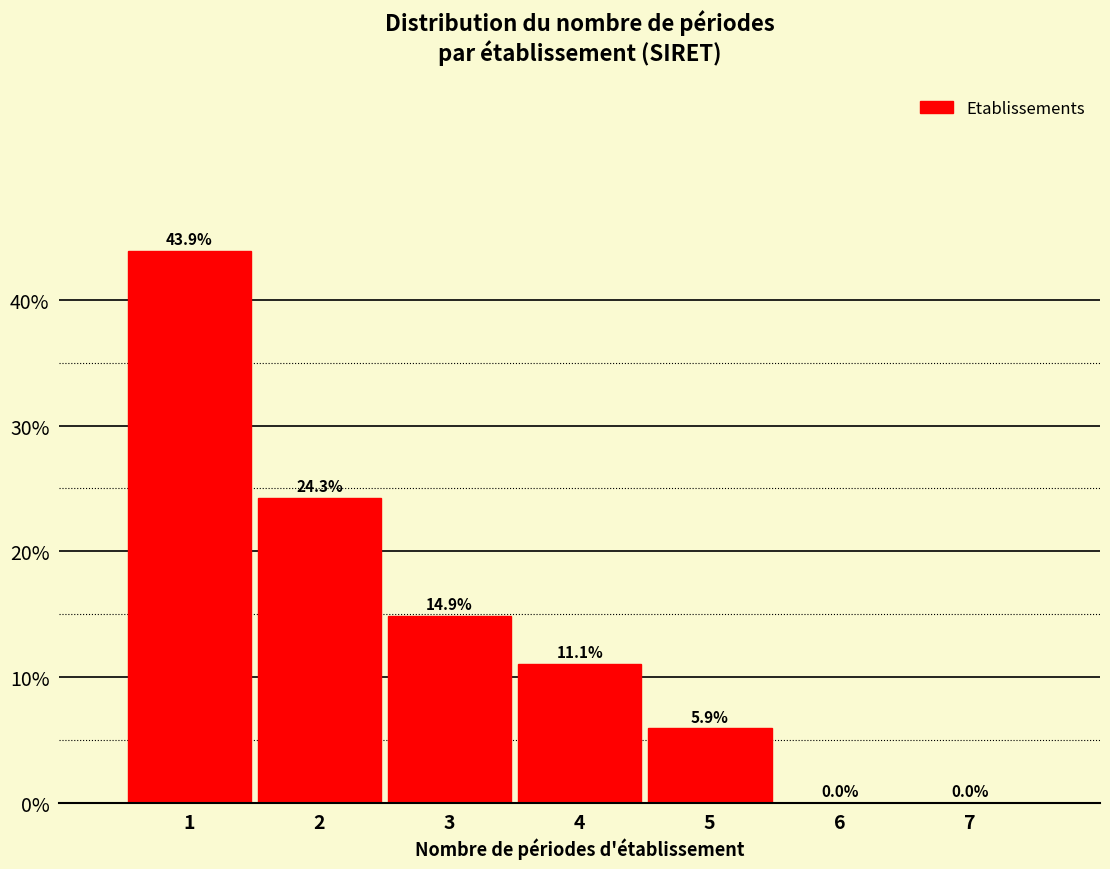

Over which range of the x-axis is the bar tallest?

0.5 to 1.5